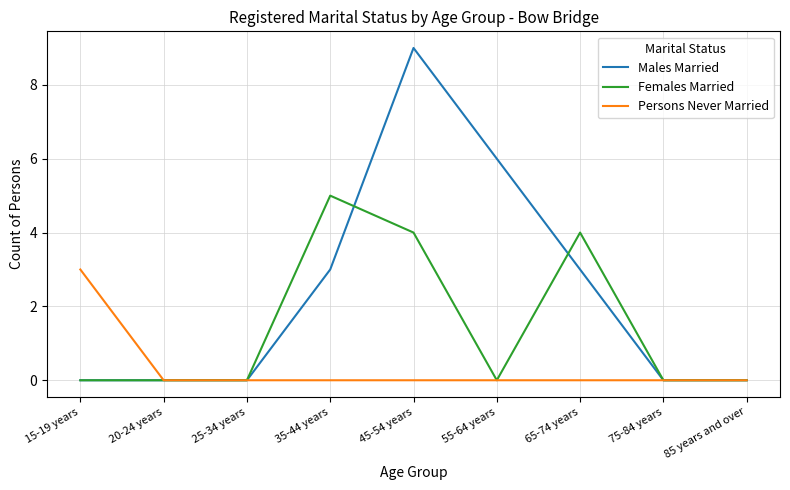

Rank the series by their average value, from highest to lowest.

Males Married, Females Married, Persons Never Married